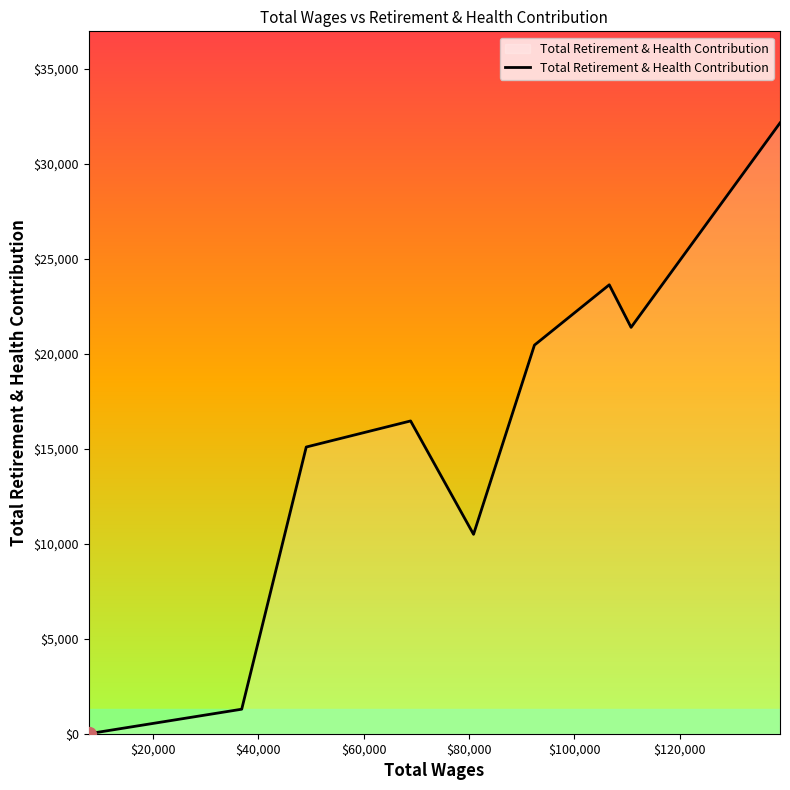

What is the maximum value shown in the chart?

32143